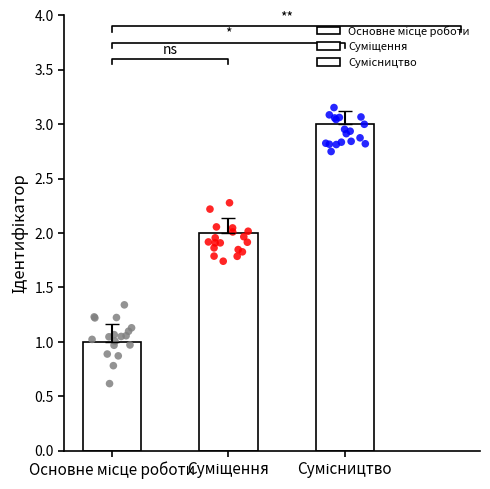

Between Суміщення and Основне місце роботи, which is larger?

Суміщення